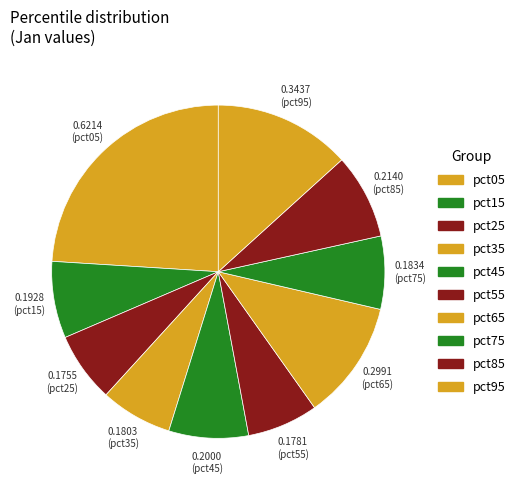

The pct15 slice represents 7% of the pie. True or false?

True